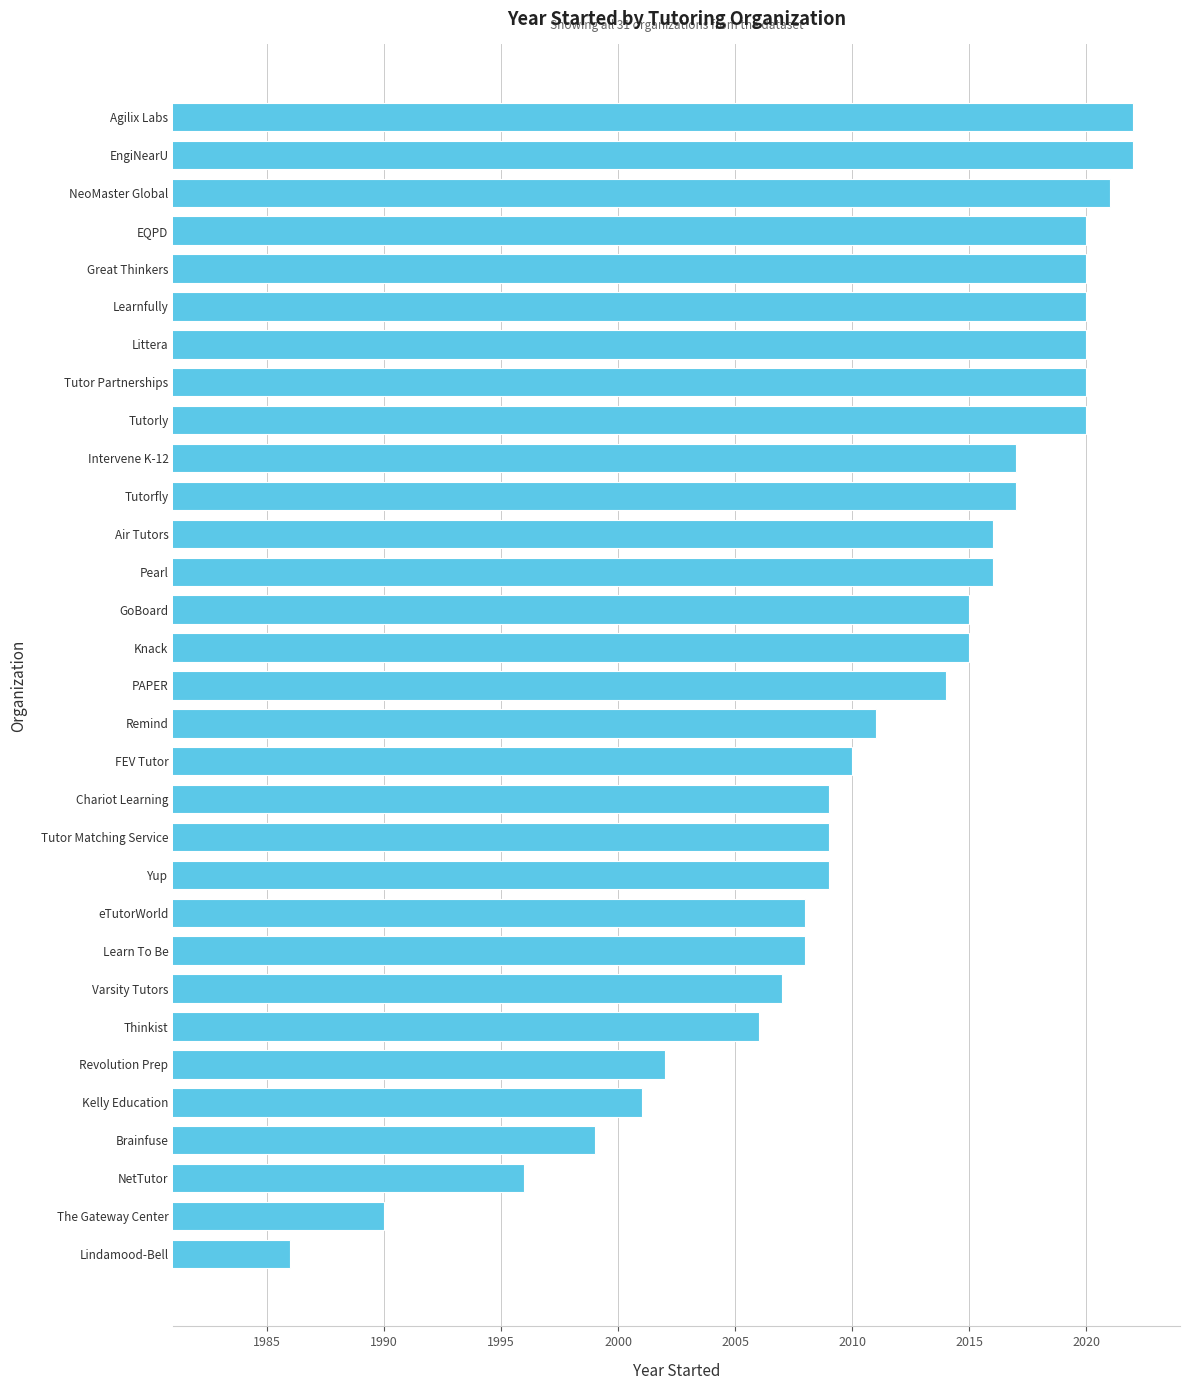

What is the sum of all values?

62346